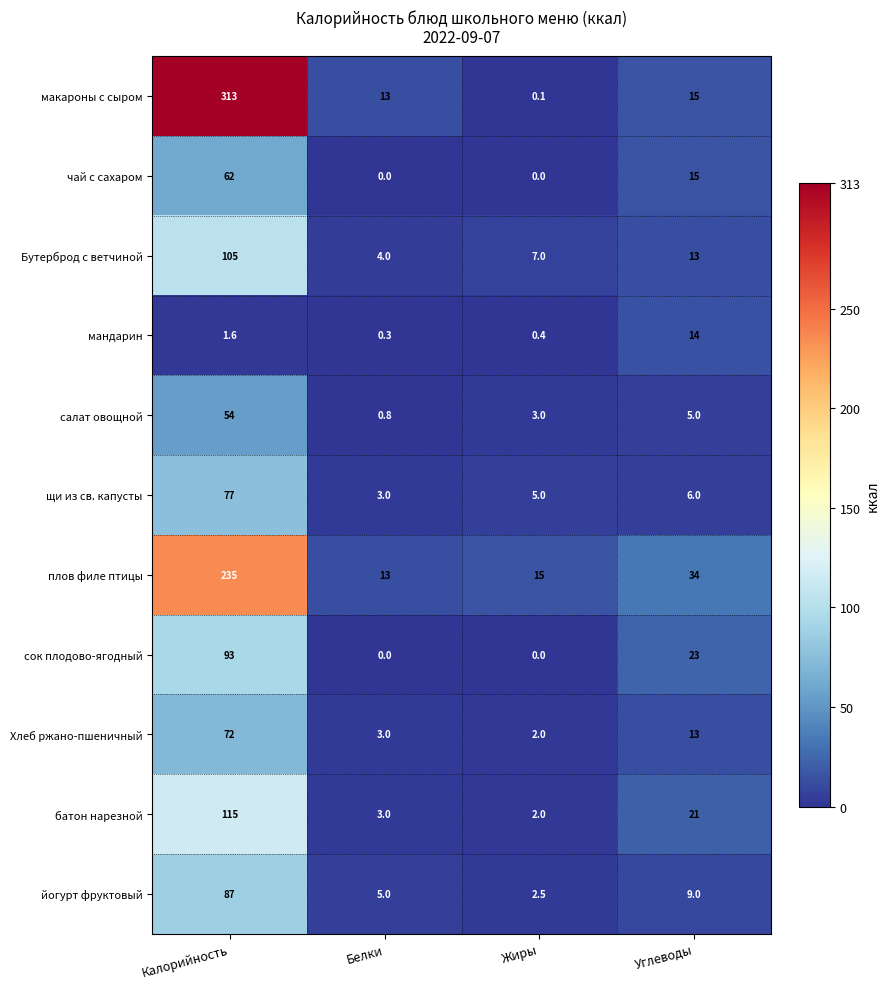

Where is йогурт фруктовый nearest to the value 44?

Углеводы